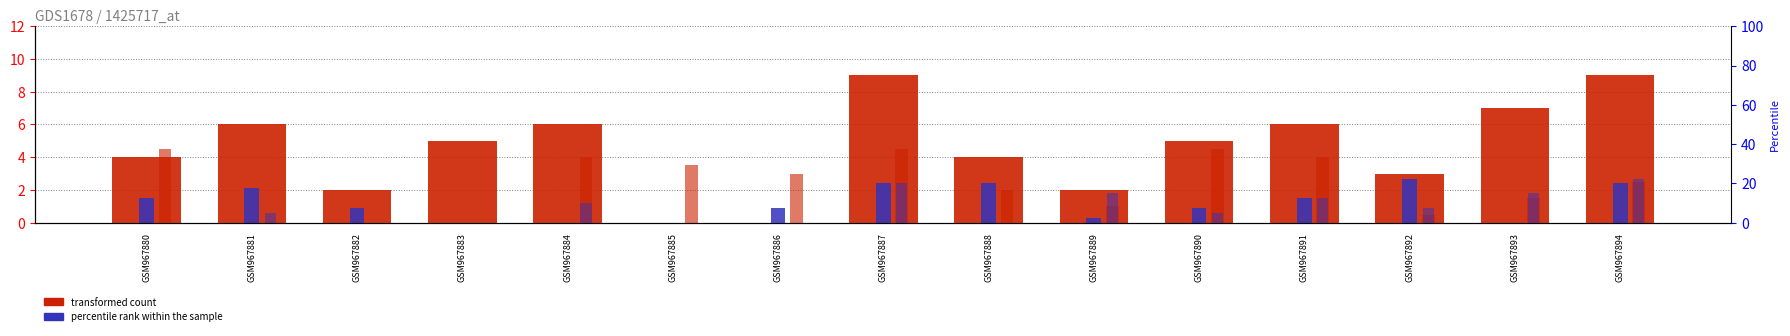

Is it true that col_2 equals 6.0 at GSM967891?

False